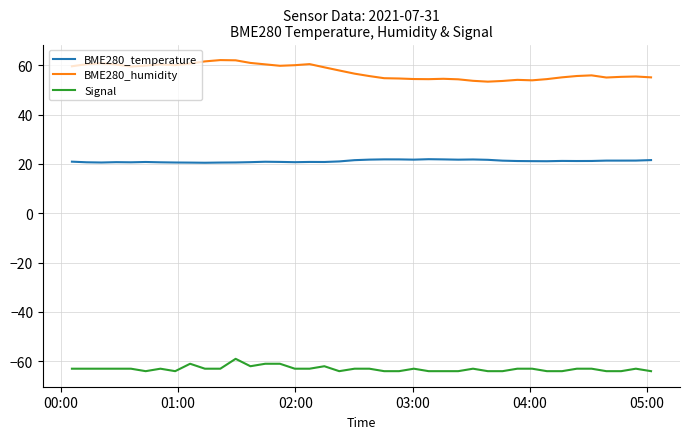

Which series has the widest spread of values?

BME280_humidity